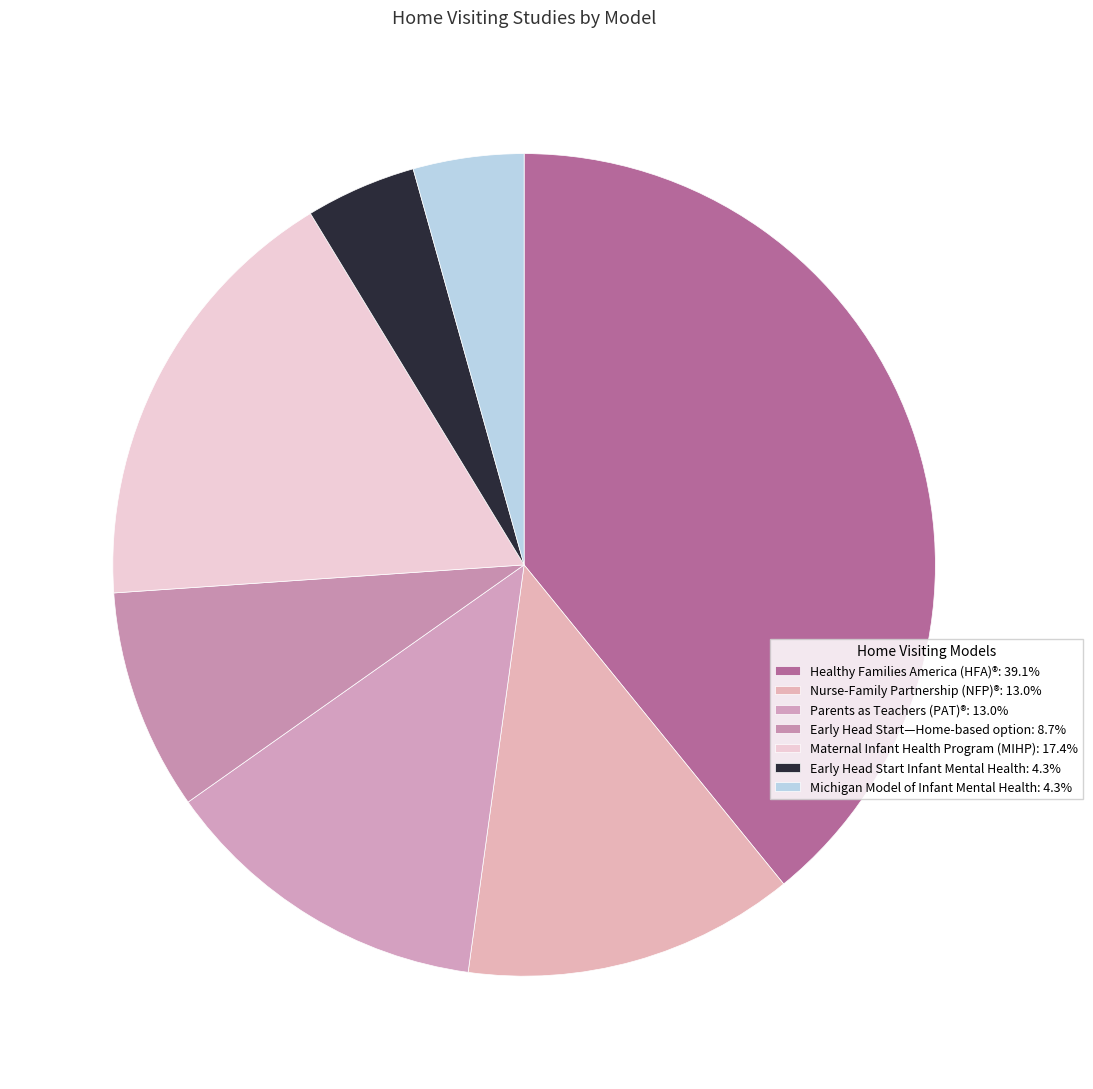

How many segments does this pie chart have?

7